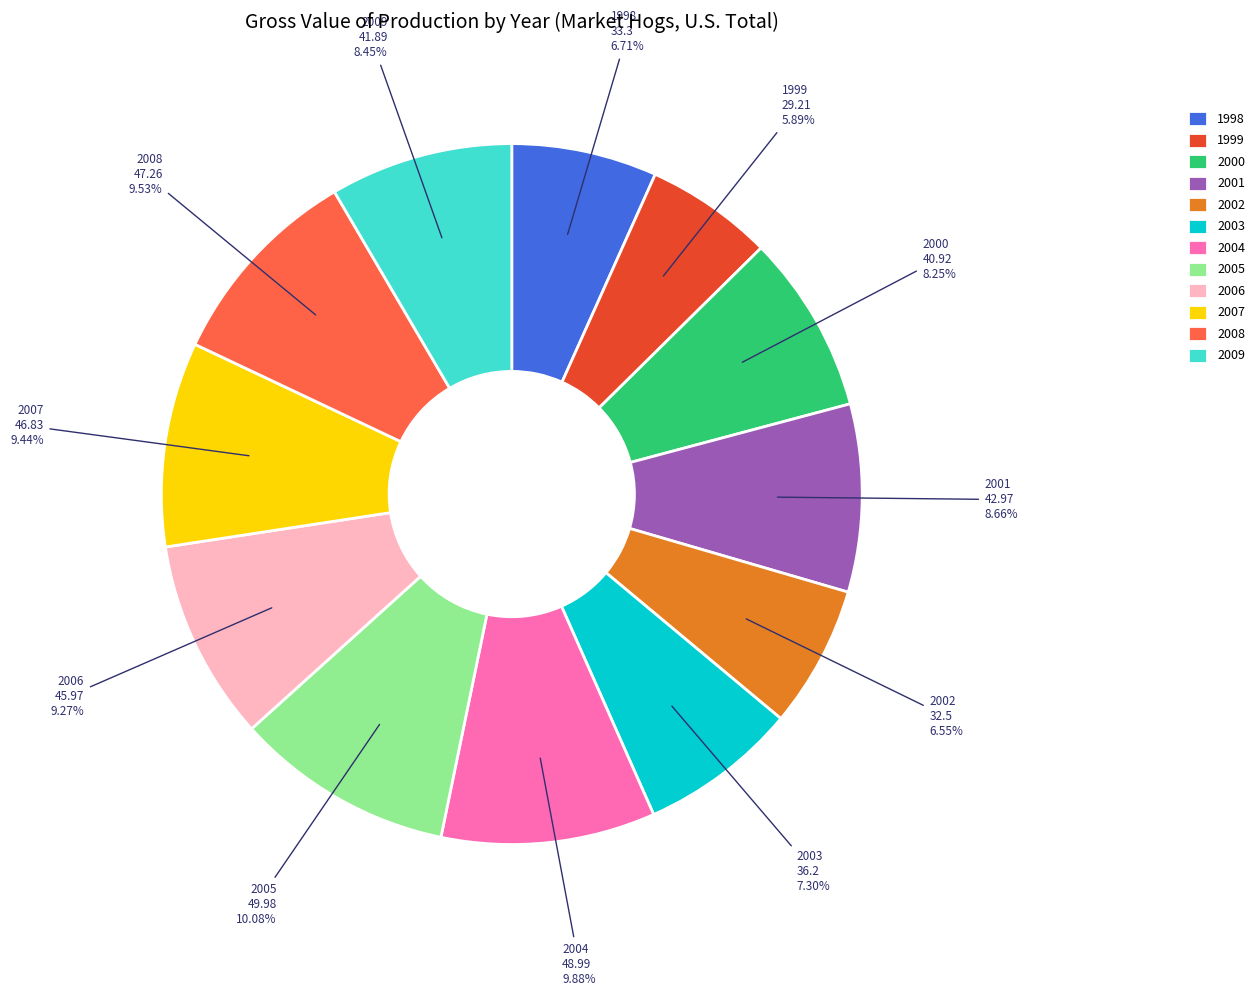

Is it true that 1998 is 7% of the pie?

True